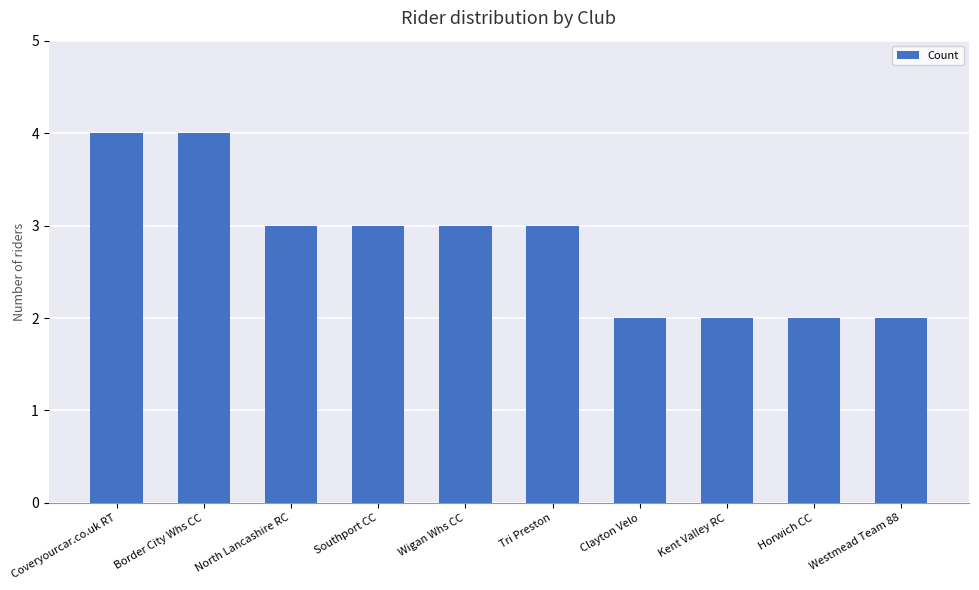

What is the maximum value shown in the chart?

4